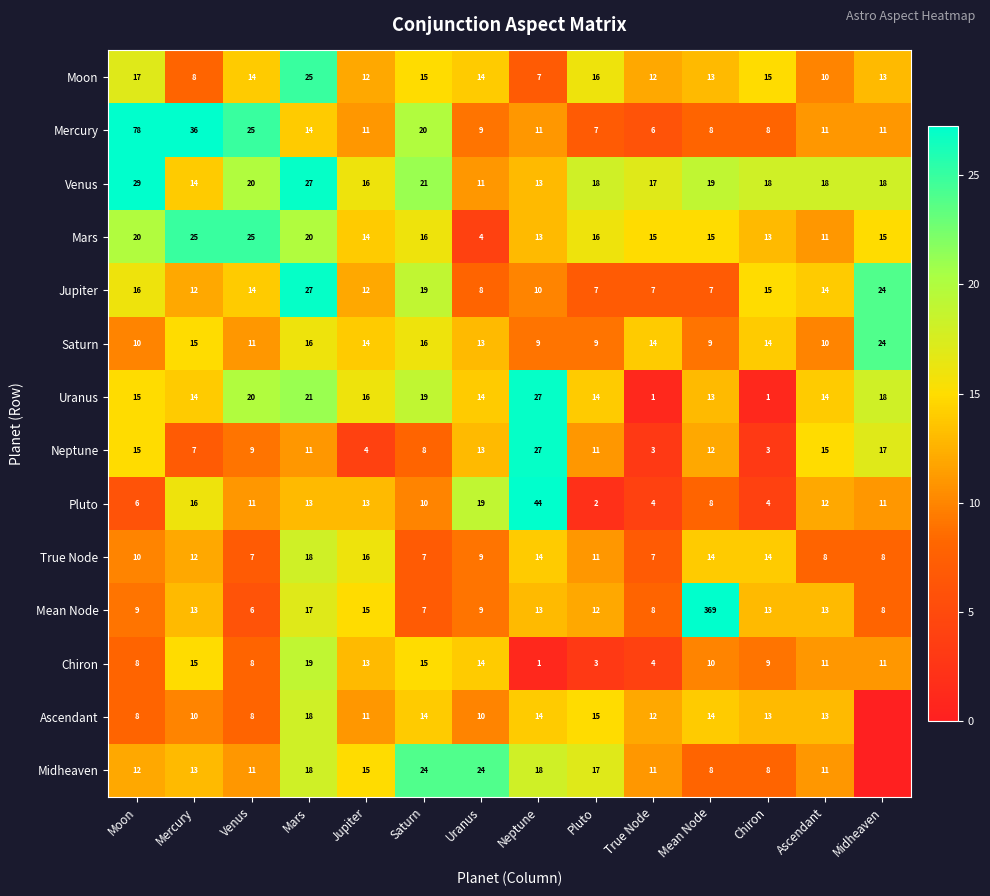

Which series changed the most between Jupiter and Mean Node?

Mean Node